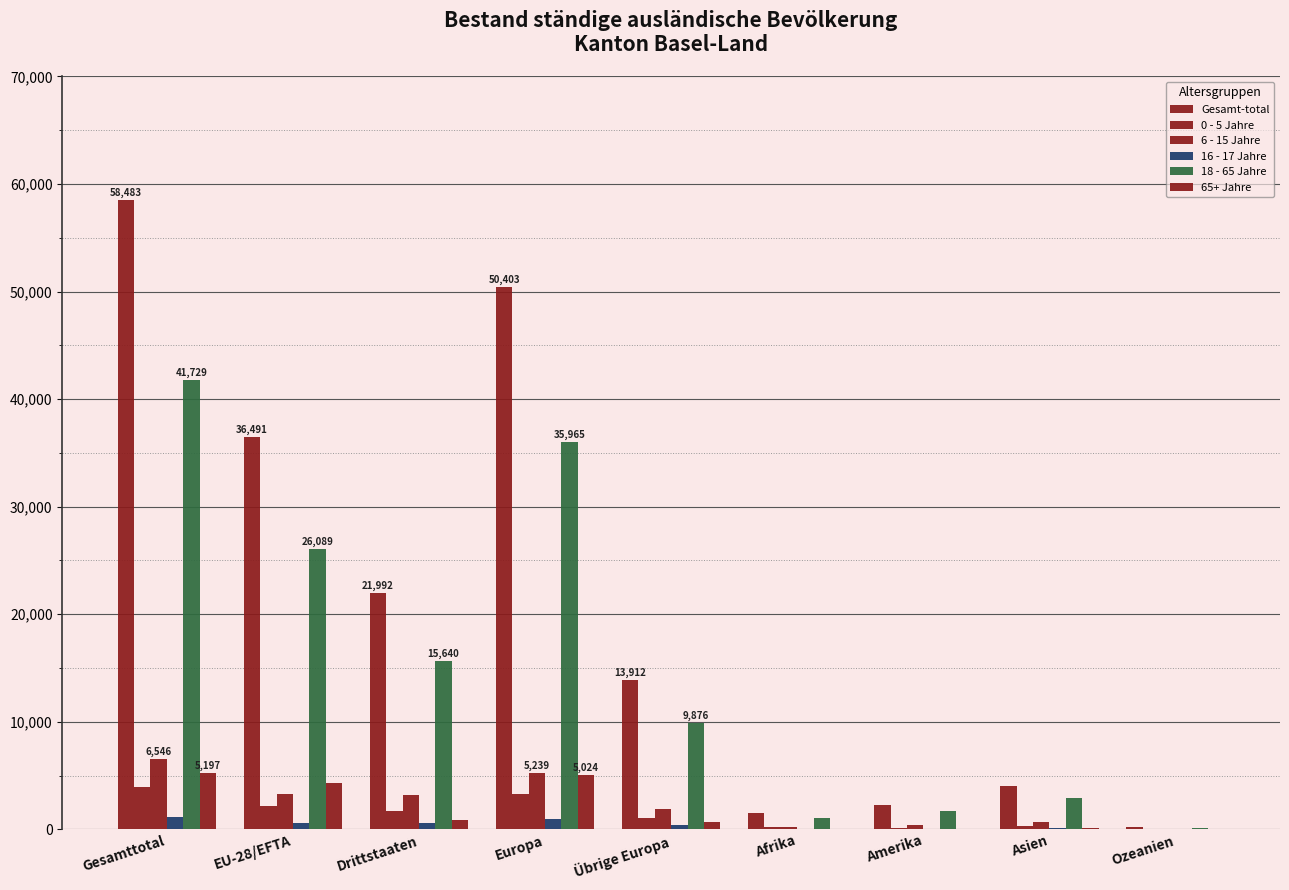

Reading left to right, what are all the values shown in this chart?

Gesamt-total: 58483	36491	21992	50403	13912	1523	2291	4052	187
0 - 5 Jahre: 3898	2183	1715	3254	1071	207	148	274	13
6 - 15 Jahre: 6546	3318	3228	5239	1921	195	368	702	37
16 - 17 Jahre: 1113	550	563	921	371	28	62	98	4
18 - 65 Jahre: 41729	26089	15640	35965	9876	1079	1660	2874	131
65+ Jahre: 5197	4351	846	5024	673	14	53	104	2